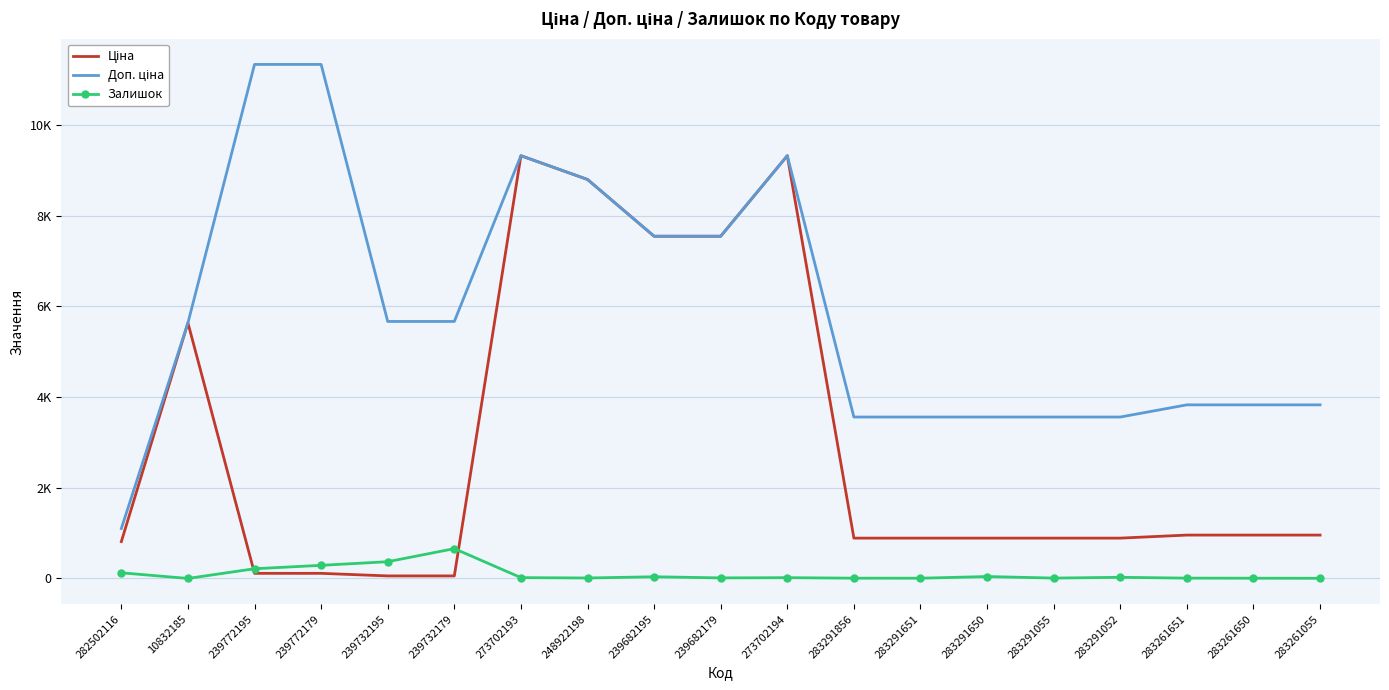

Reading left to right, what are all the values shown in this chart?

Ціна: 282502116=813.0	10832185=5636.0	239772195=113.3	239772179=113.3	239732195=56.7	239732179=56.7	273702193=9321.4	248922198=8797.6	239682195=7545.9	239682179=7545.9	273702194=9321.4	283291856=889.9	283291651=889.9	283291650=889.9	283291055=889.9	283291052=889.9	283261651=957.1	283261650=957.1	283261055=957.1
Доп. ціна: 282502116=1101.8	10832185=5636.0	239772195=11334.0	239772179=11334.0	239732195=5667.0	239732179=5667.0	273702193=9321.4	248922198=8797.6	239682195=7545.9	239682179=7545.9	273702194=9321.4	283291856=3559.7	283291651=3559.7	283291650=3559.7	283291055=3559.7	283291052=3559.7	283261651=3828.4	283261650=3828.4	283261055=3828.4
Залишок: 282502116=125.0	10832185=1.0	239772195=215.0	239772179=290.0	239732195=370.0	239732179=658.0	273702193=19.0	248922198=11.0	239682195=38.0	239682179=13.0	273702194=18.0	283291856=7.0	283291651=6.0	283291650=43.0	283291055=9.0	283291052=26.0	283261651=8.0	283261650=6.0	283261055=4.0